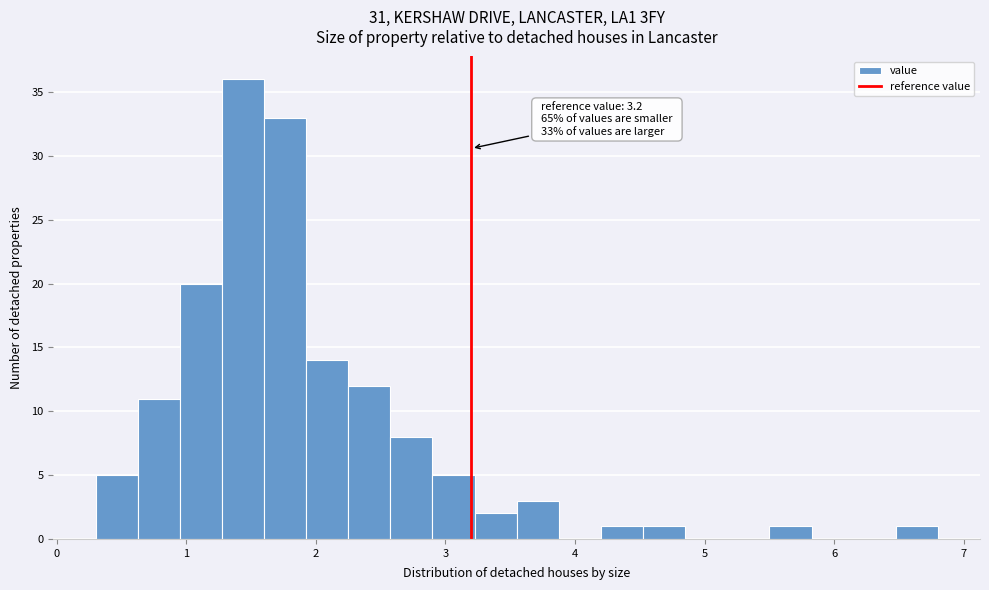

Around what value on the x-axis is the tallest bar? Give the approximate position of its centre, as read against the axis.

1.4